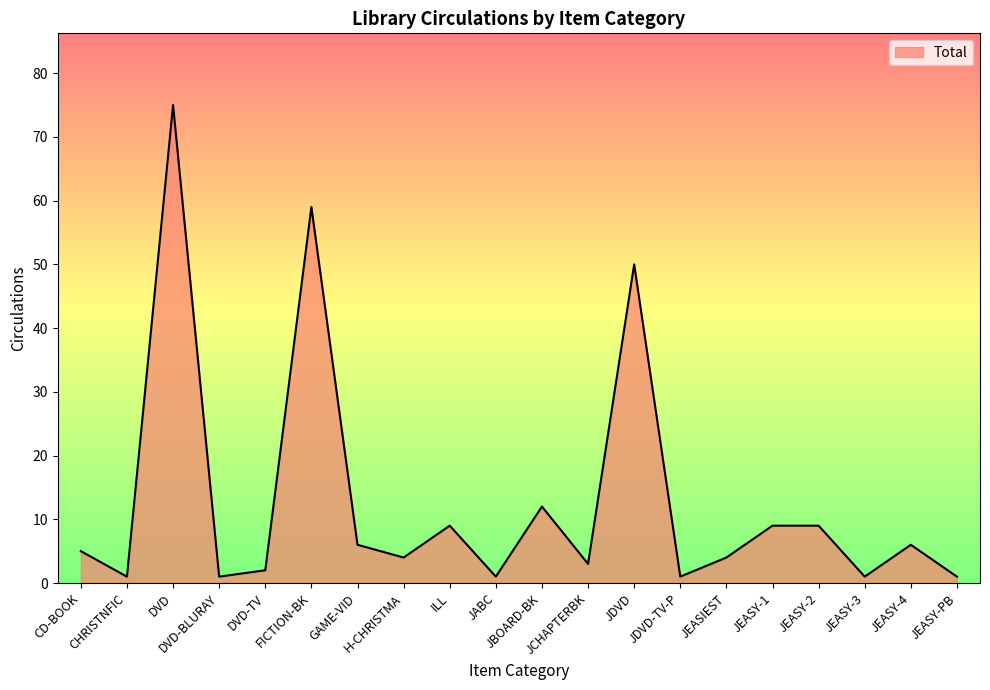

What is the change in value from H-CHRISTMA to JDVD?

+46